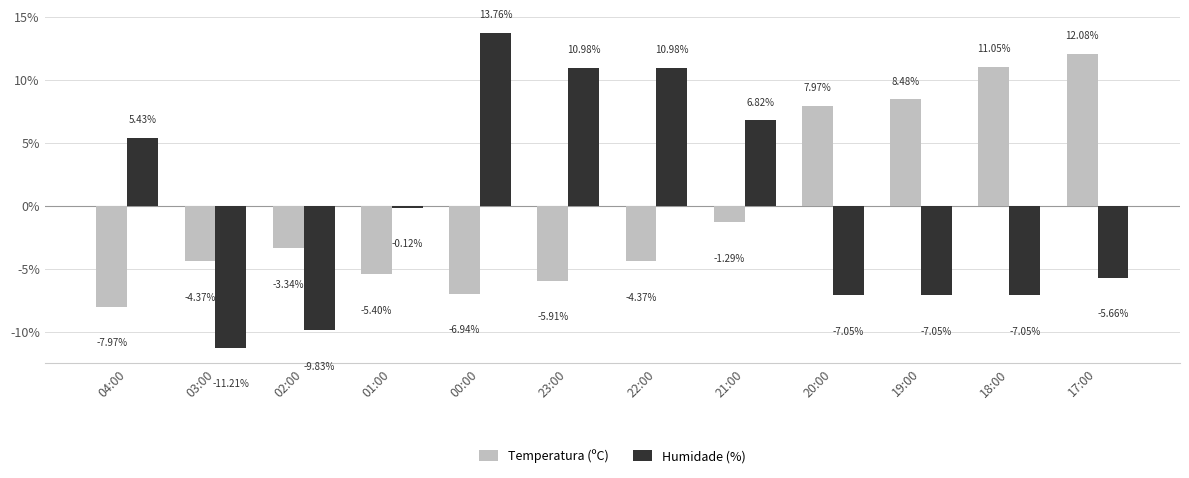

At which label does Humidade (%) first exceed 0?

04:00